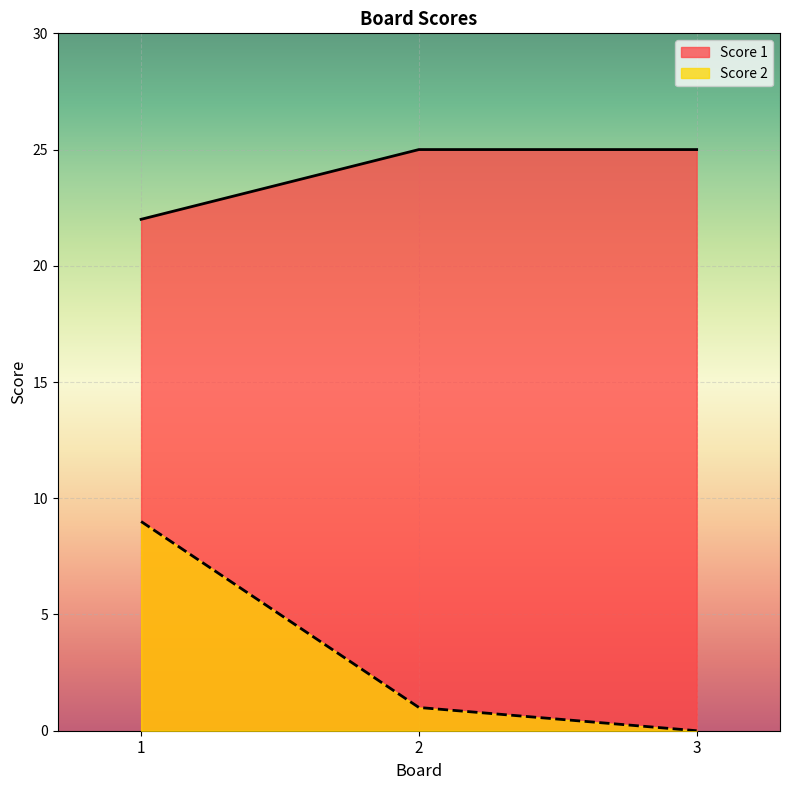

At how many categories does at least one series exceed 6?

3